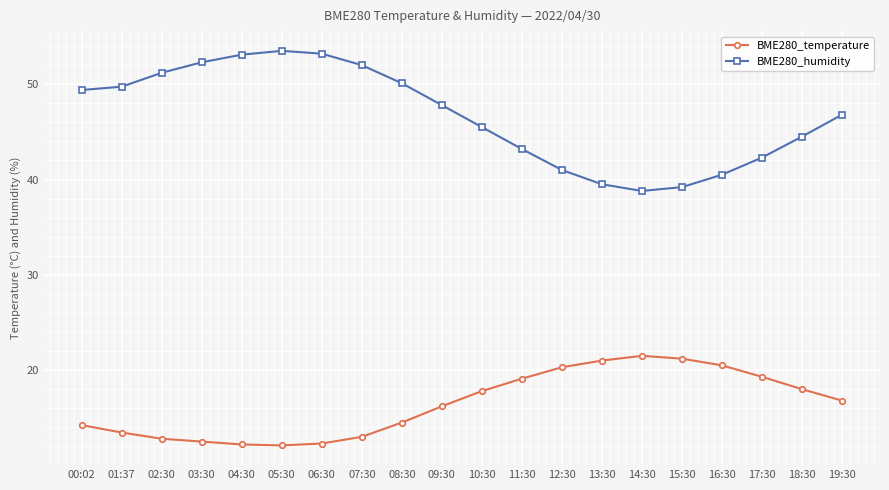

True or false: BME280_humidity has more than 0 interior local peaks.

True